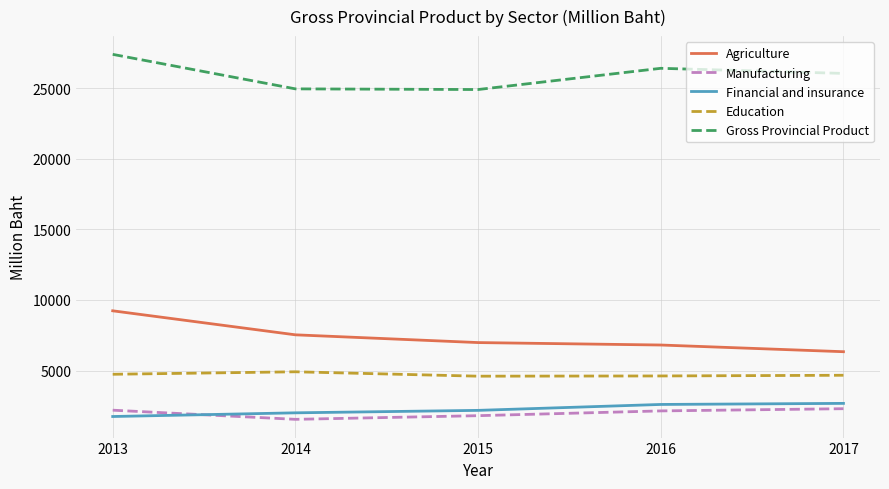

At which category does the chart reach its peak across all series?

2013